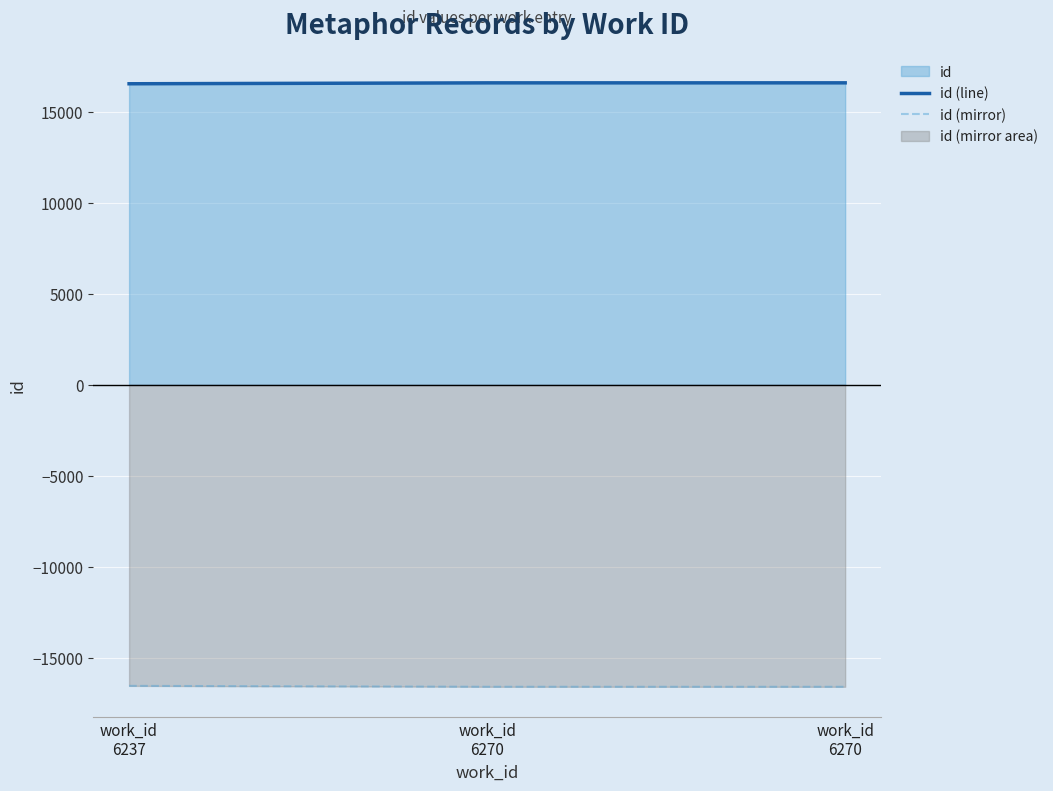

At which label is id (line) closest to 16557?

work_id
6237